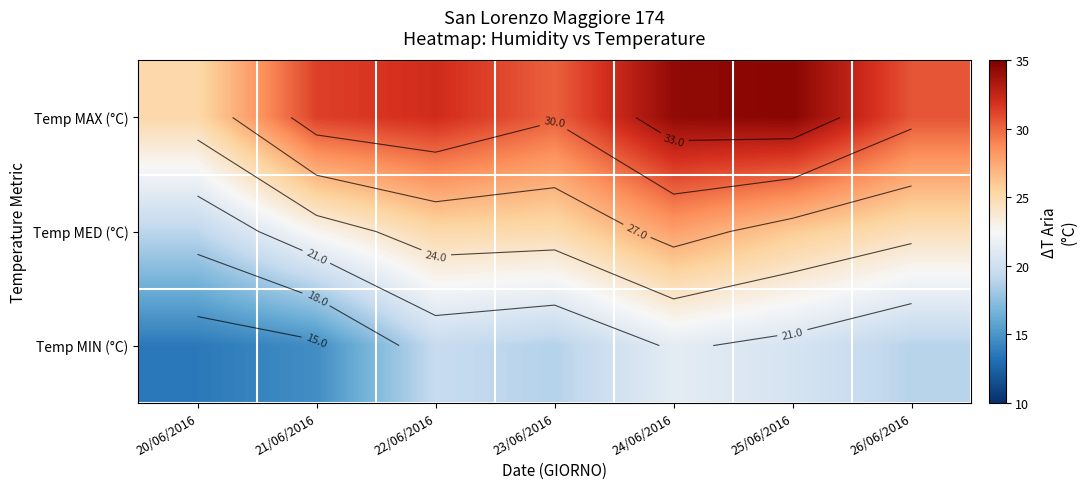

What is the maximum value for Temp MAX (°C)?

34.6